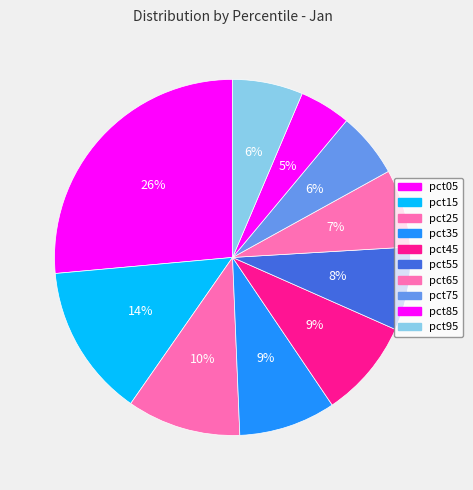

What percentage is the pct35 slice, to the nearest percent?

9%